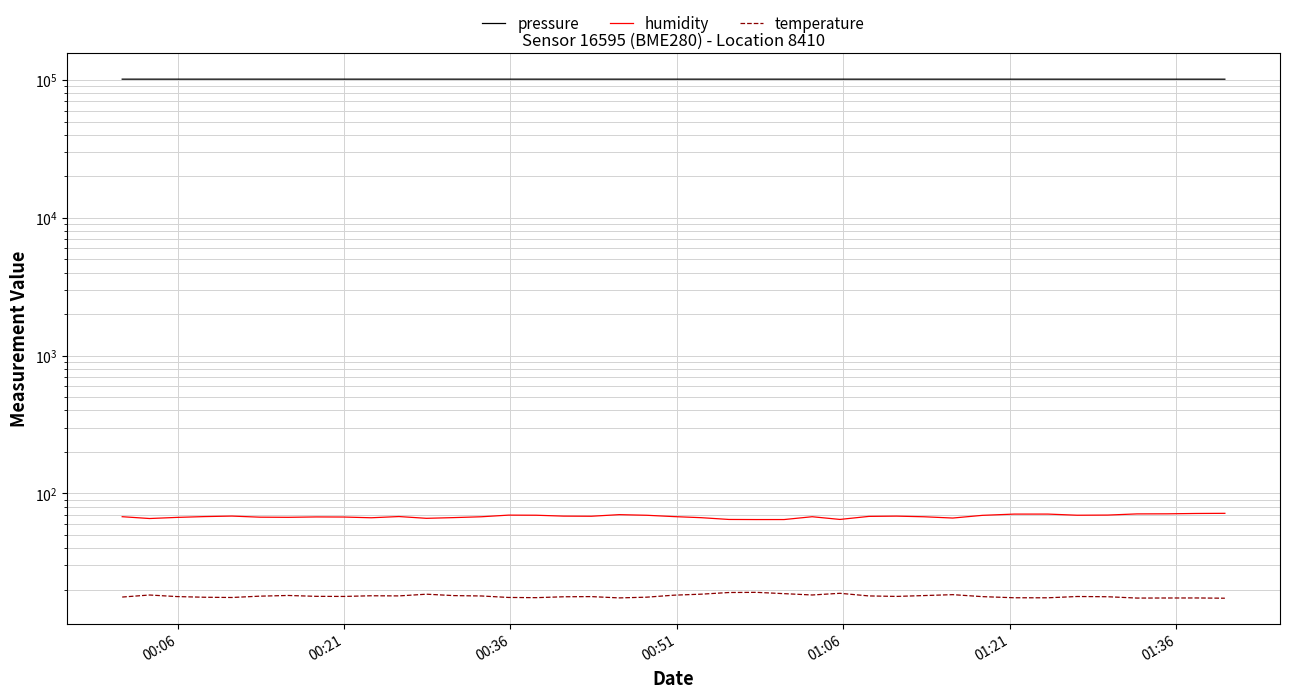

How many data points in pressure are above 101504?

20